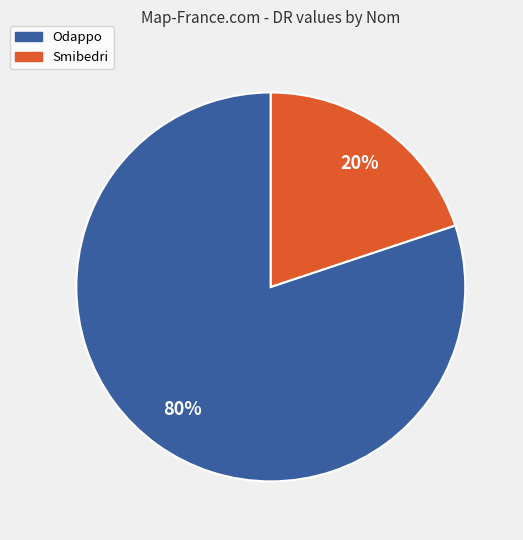

To the nearest percent, what percentage of the pie is Smibedri?

20%